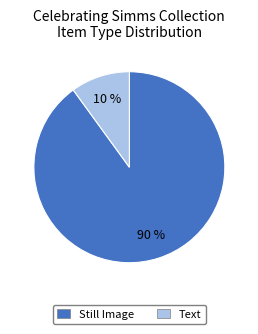

How many segments does this pie chart have?

2